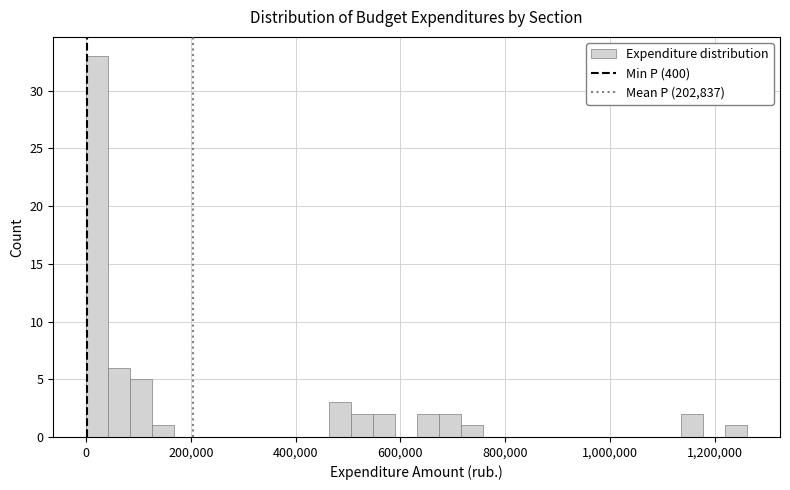

Around what value on the x-axis is the tallest bar? Give the approximate position of its centre, as read against the axis.

20000